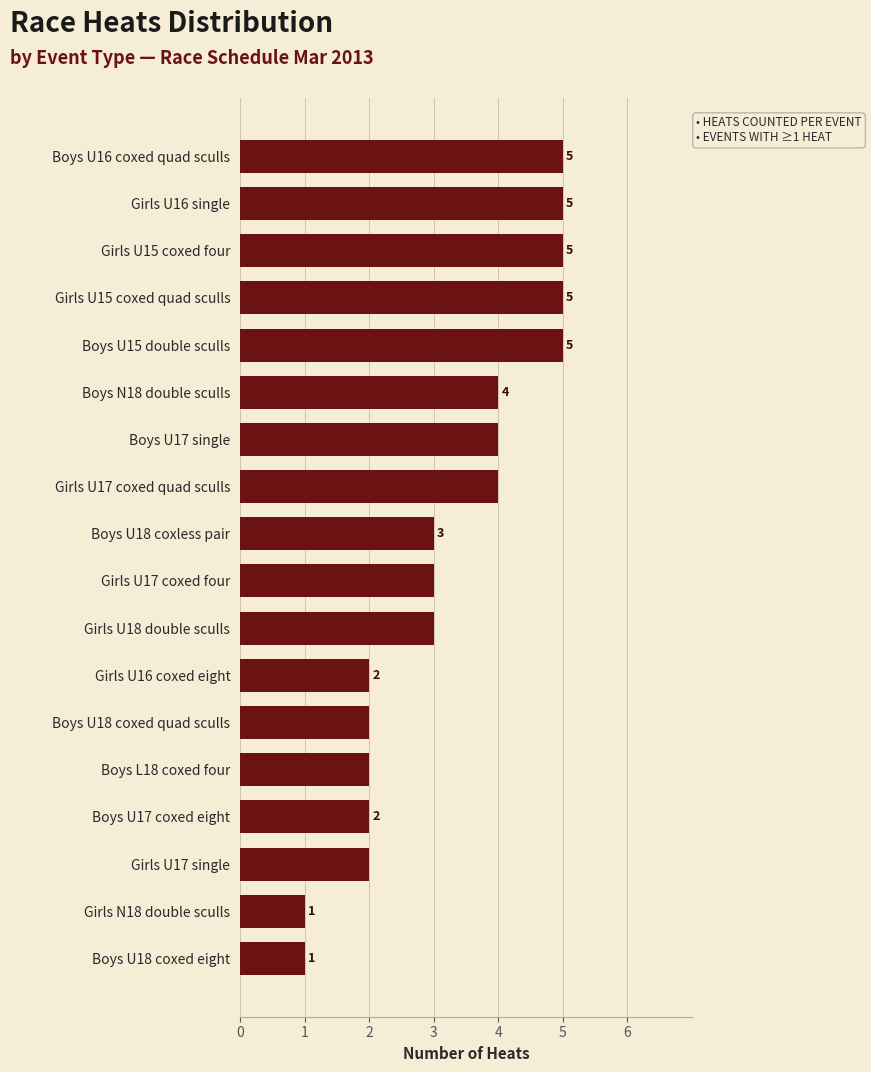

True or false: the data shows 1 at Girls U17 single.

False